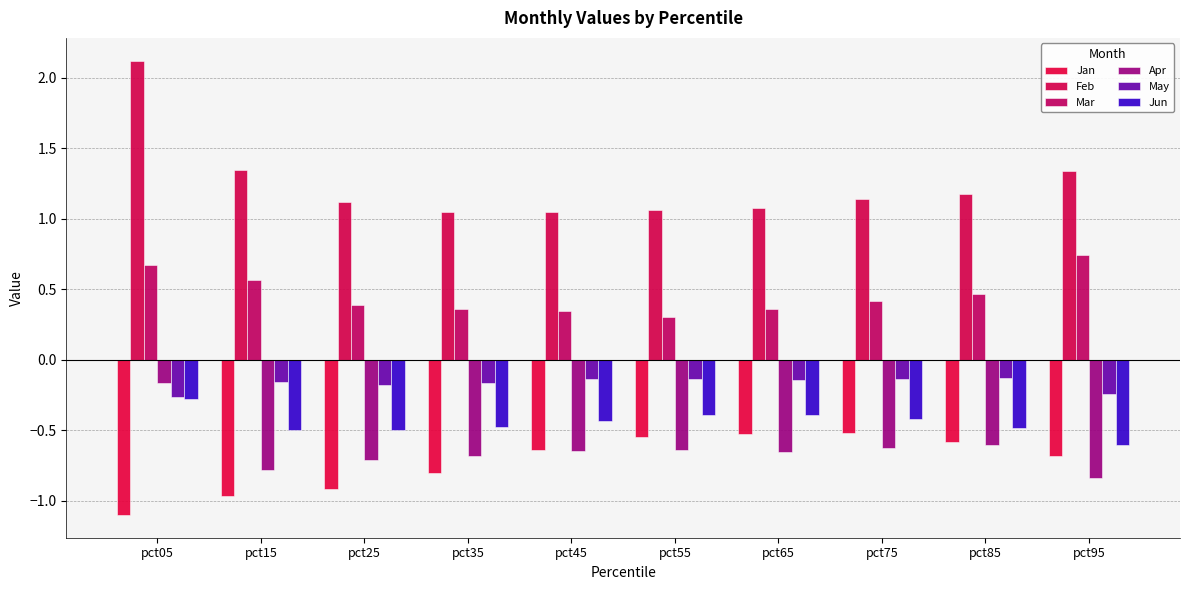

Which category has the lowest value in the Feb series?

pct35